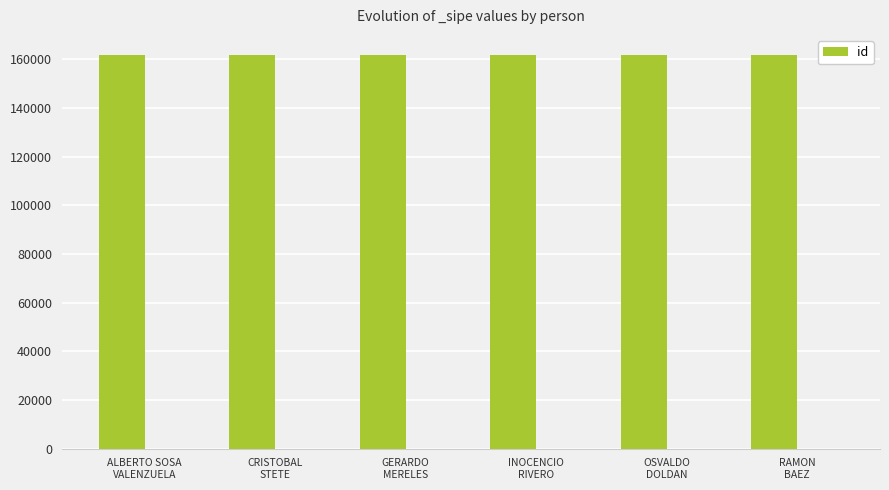

What is the value of the 6th bar from the left?

161979